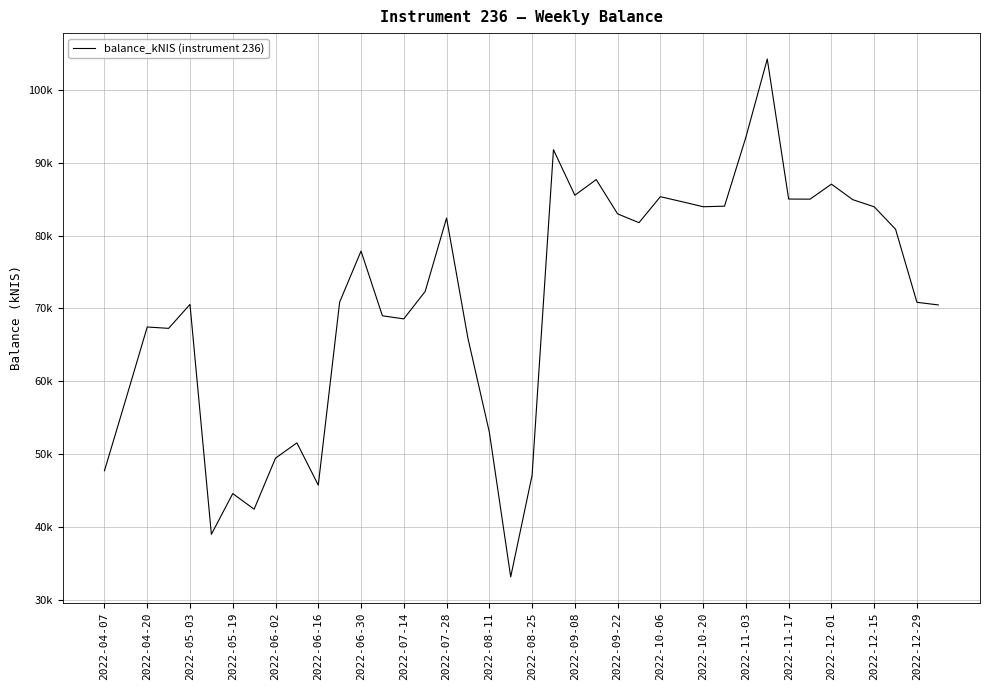

What is the sum of all values?

2837480.0